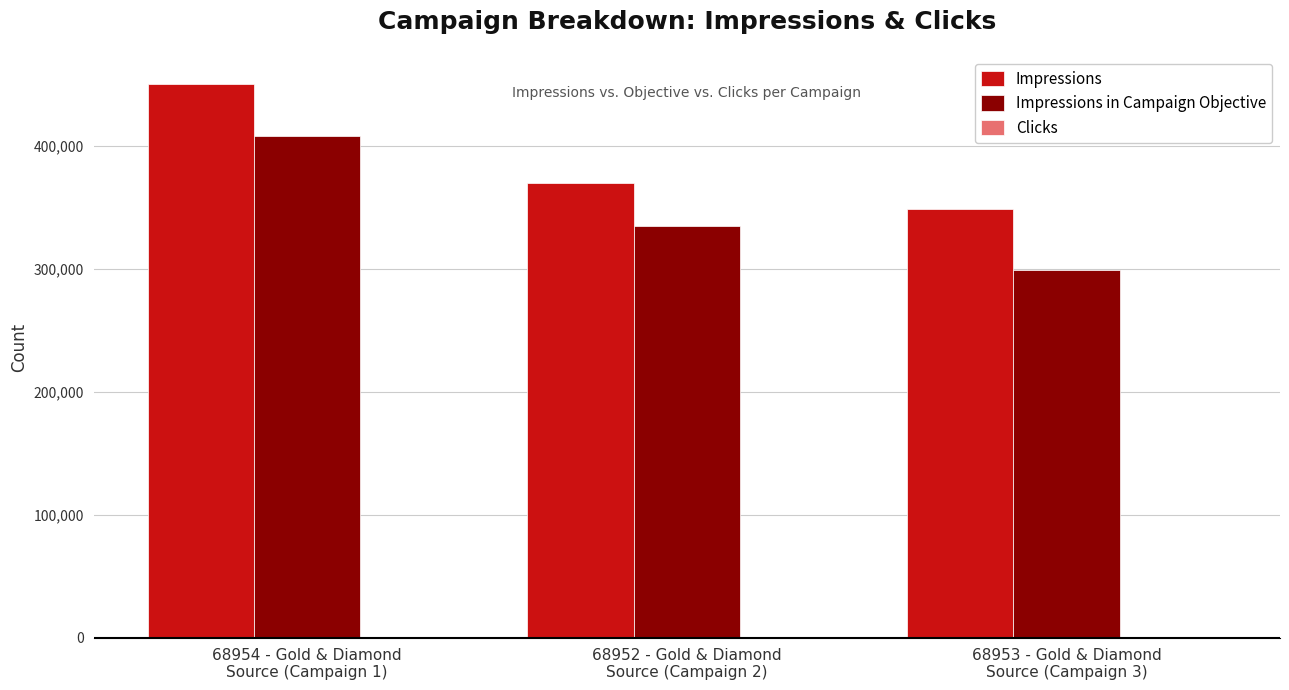

Count the number of data series in this chart.

3